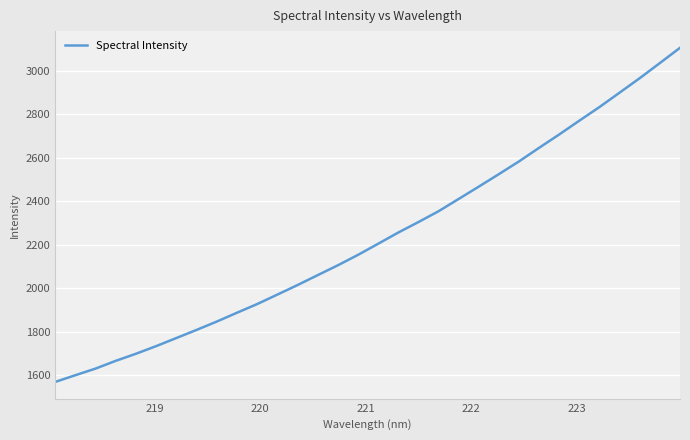

What is the minimum value shown in the chart?

1568.9